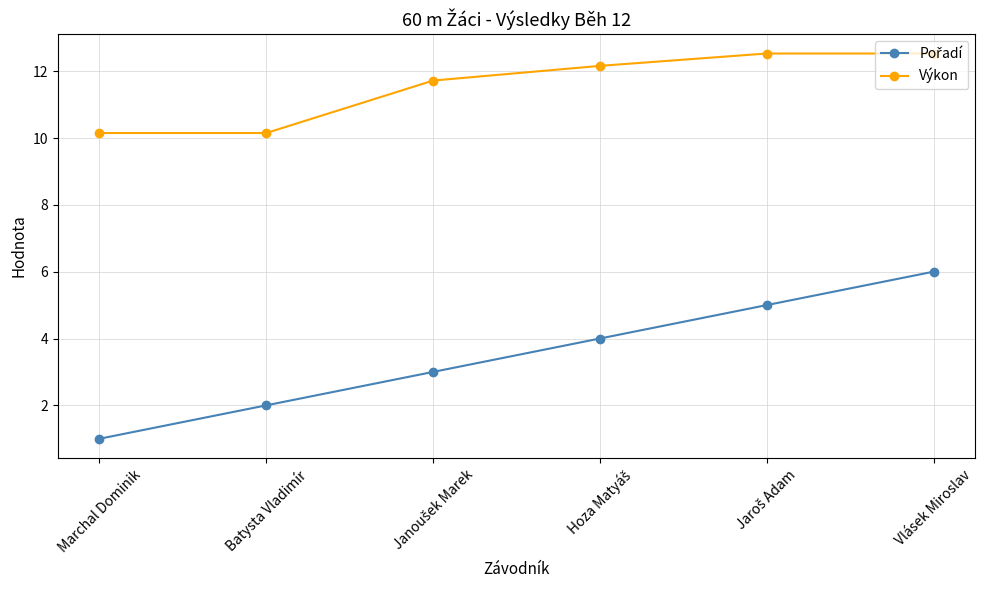

What position from the right is Batysta Vladimír?

5